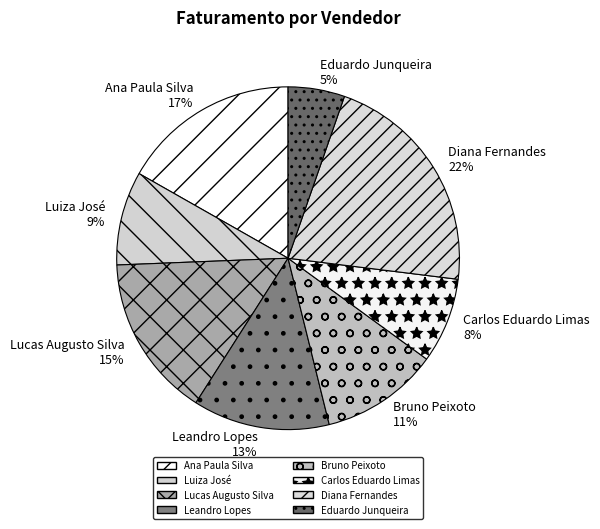

Rank the categories by value from highest to lowest.

Diana Fernandes, Ana Paula Silva, Lucas Augusto Silva, Leandro Lopes, Bruno Peixoto, Luiza José, Carlos Eduardo Limas, Eduardo Junqueira